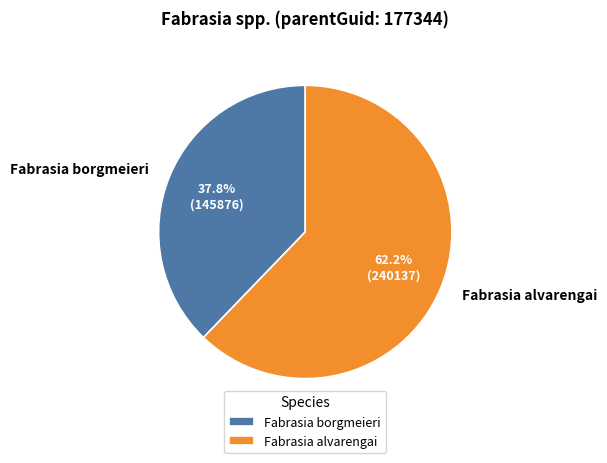

To the nearest percent, what is the difference between the largest and smallest slice percentages?

24%